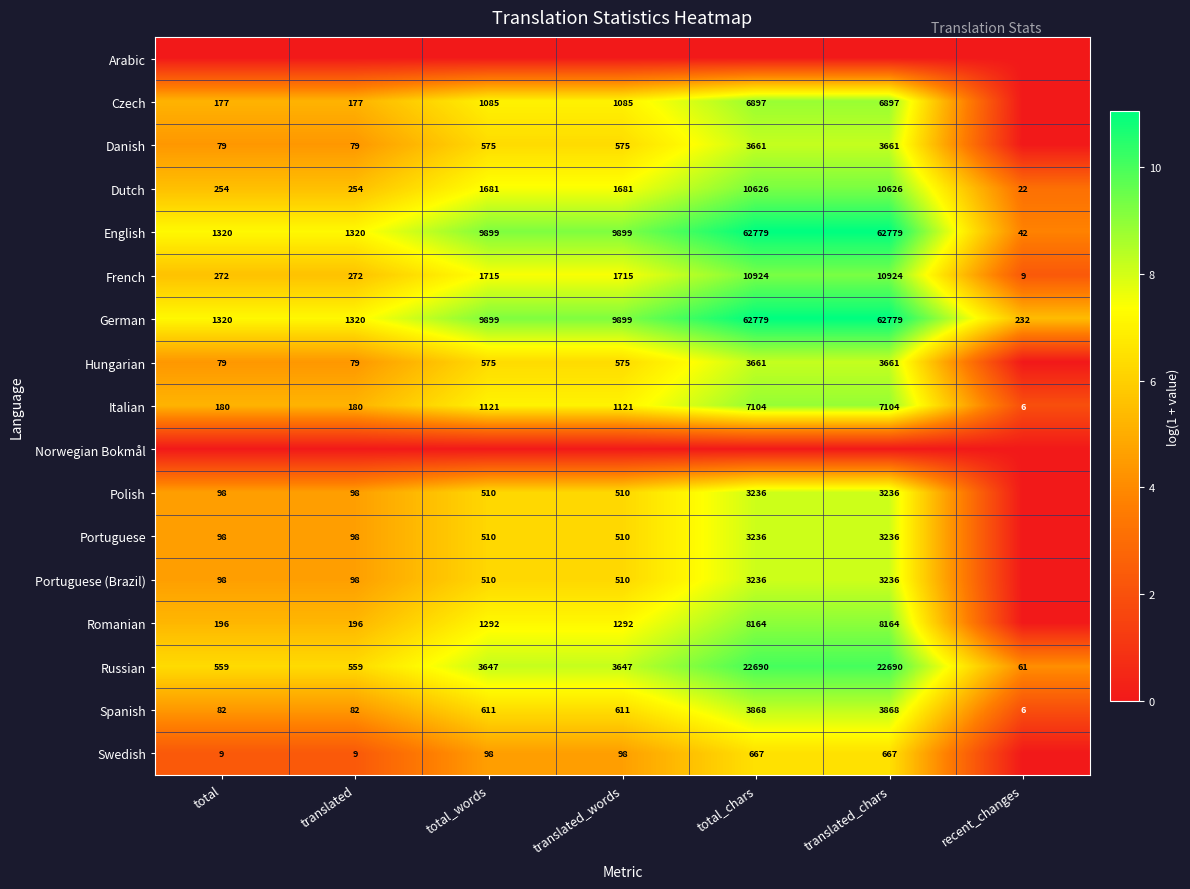

Is the value of Swedish at translated greater than the value of Hungarian at translated_words?

No